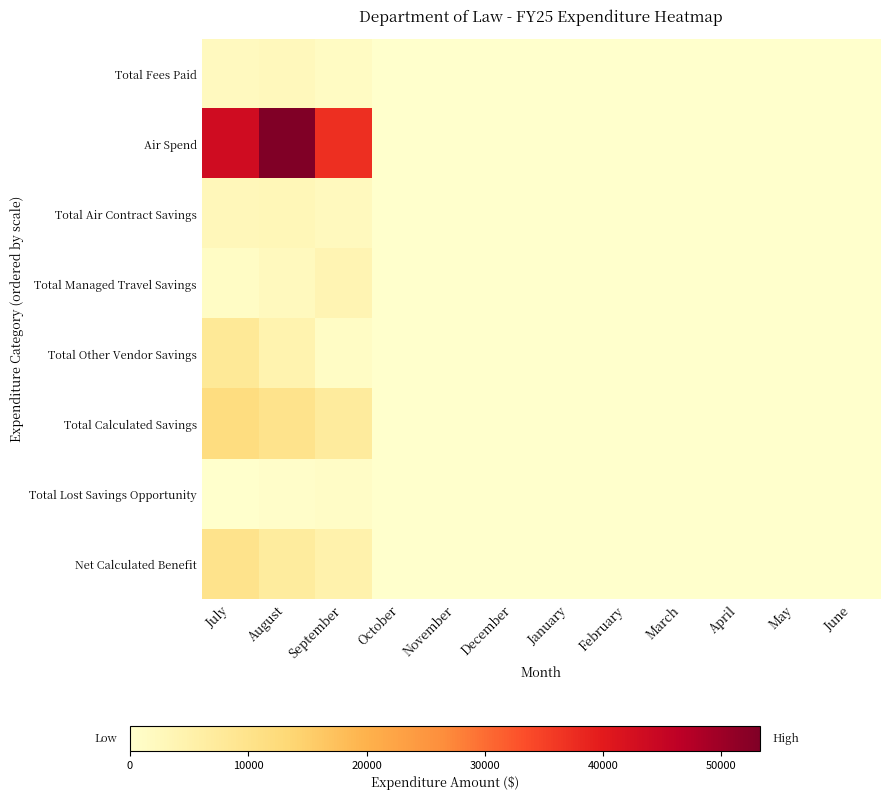

What is the spread (max minus min) of values at September?

36208.1